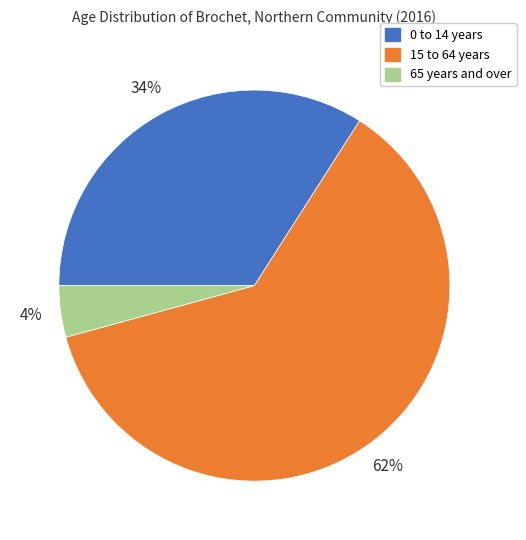

The 65 years and over slice represents 12% of the pie. True or false?

False